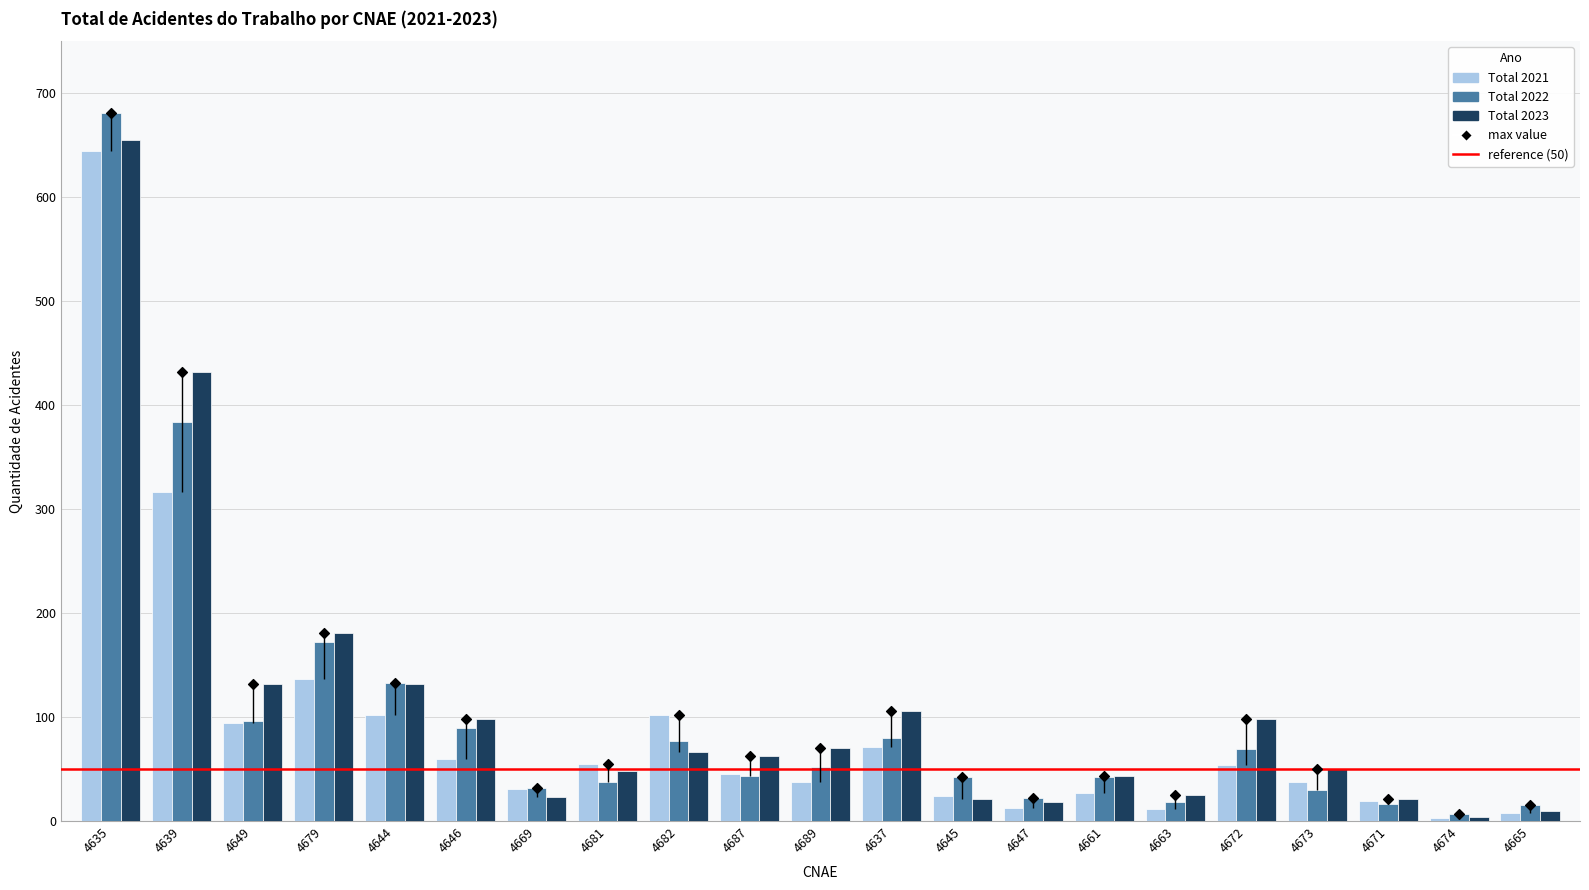

Which series contains the lowest Y value?

Total 2021